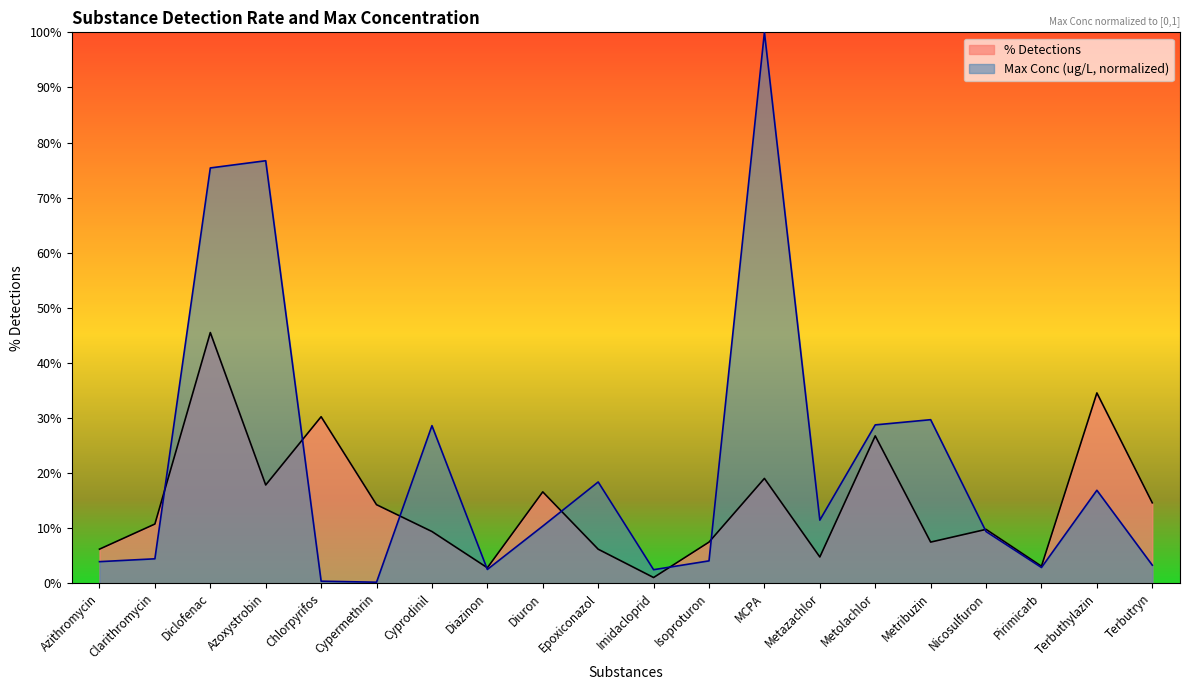

What position from the right is Clarithromycin?

19